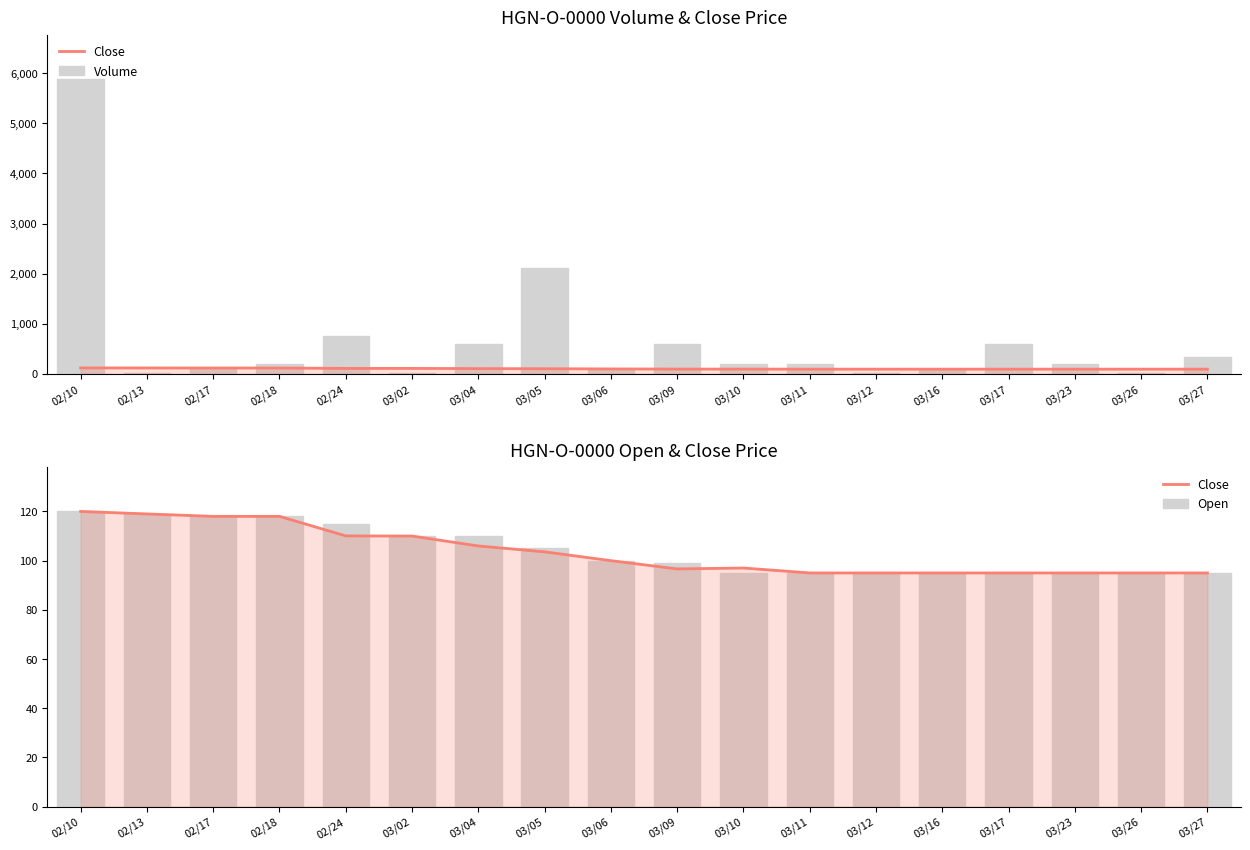

What is the difference between the maximum and minimum values in the Close series?

25.0